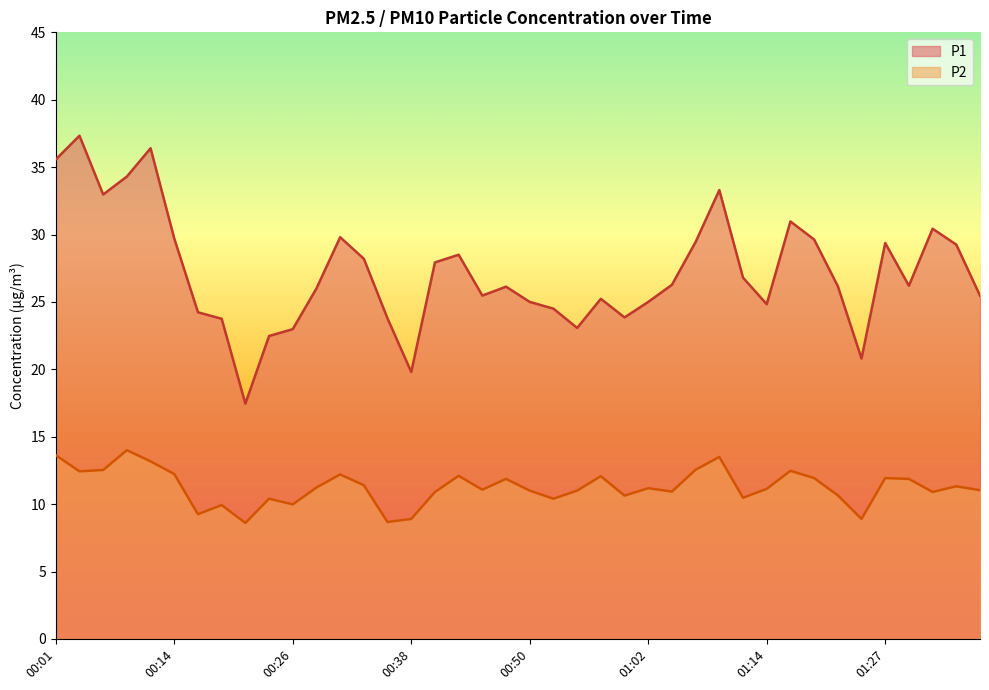

What are all the series names shown in the legend?

P1, P2